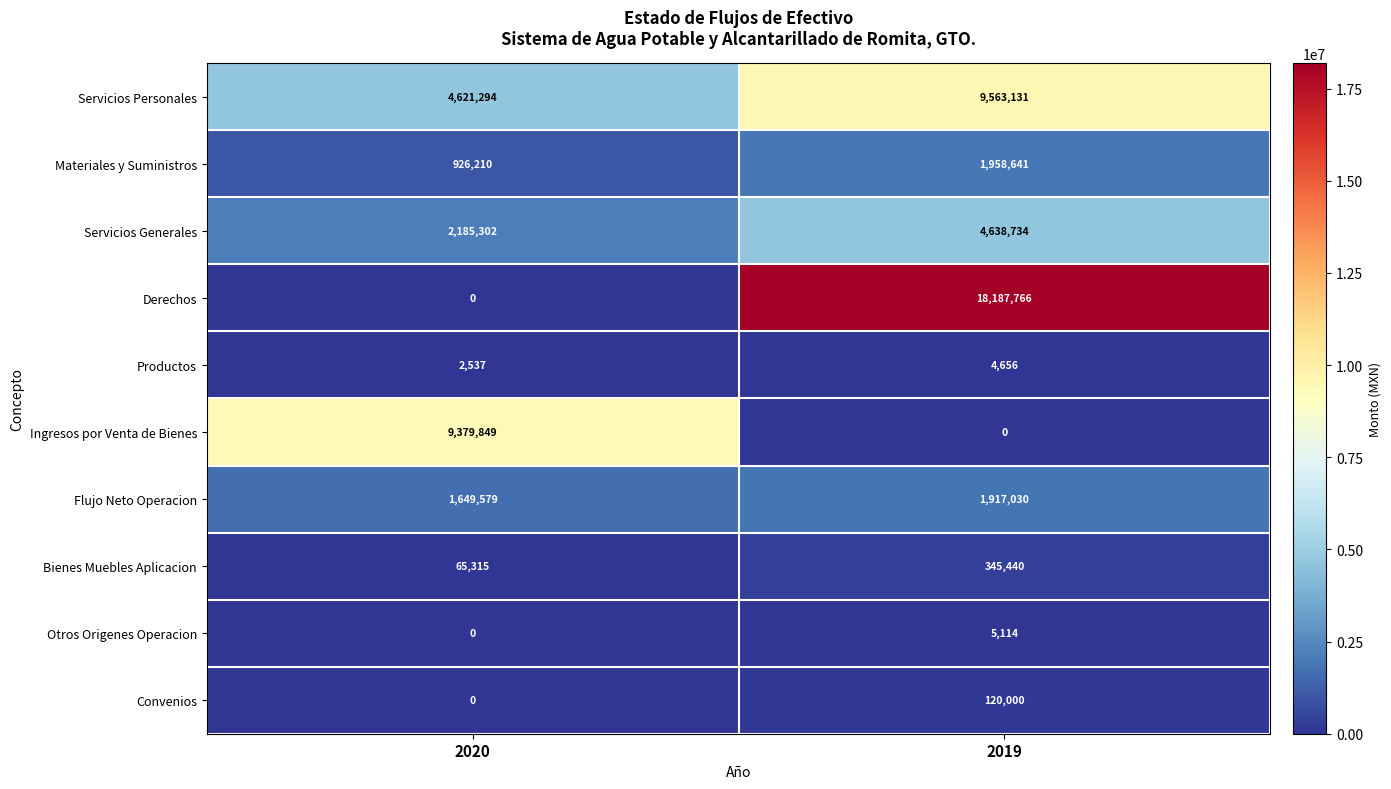

What is the highest value of the Bienes Muebles Aplicacion series?

345440